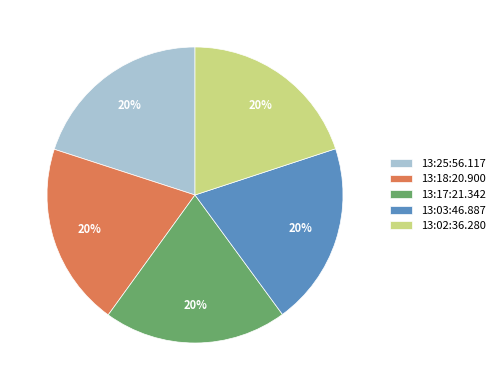

Is it true that 13:25:56.117 is 20% of the pie?

True